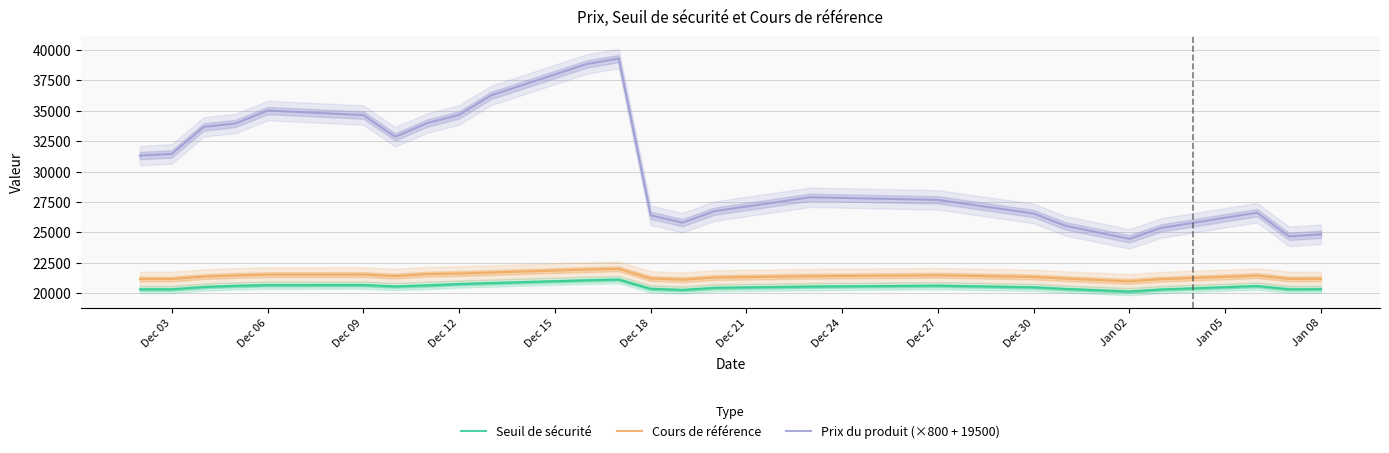

What is the difference between the second highest and second lowest values in the Seuil de sécurité series?

794.8